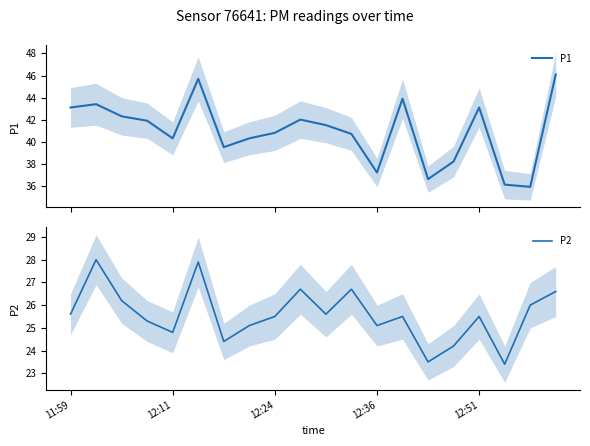

What is the difference between the second highest and second lowest values in the P2 series?

4.4